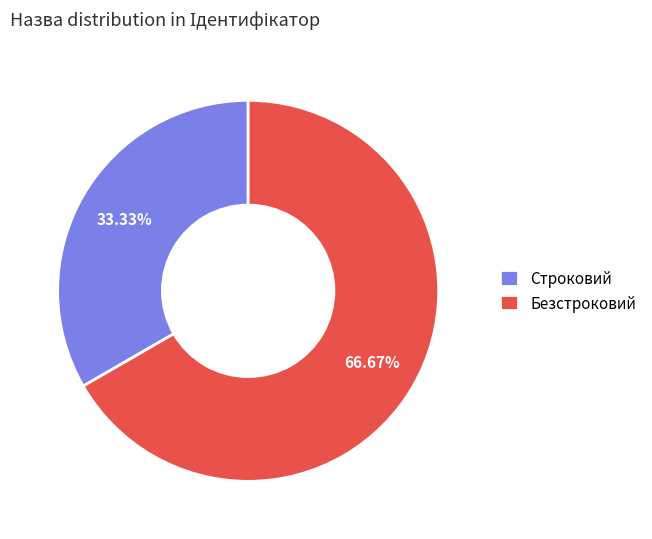

What percentage do Строковий and Безстроковий together represent?

100.0%